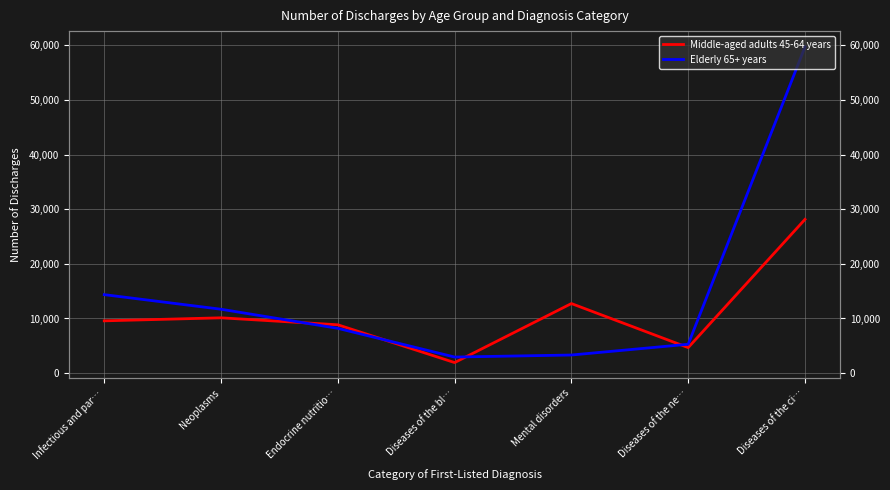

Which series ends up on top after the final intersection of Elderly 65+ years and Middle-aged adults 45-64 years?

Elderly 65+ years